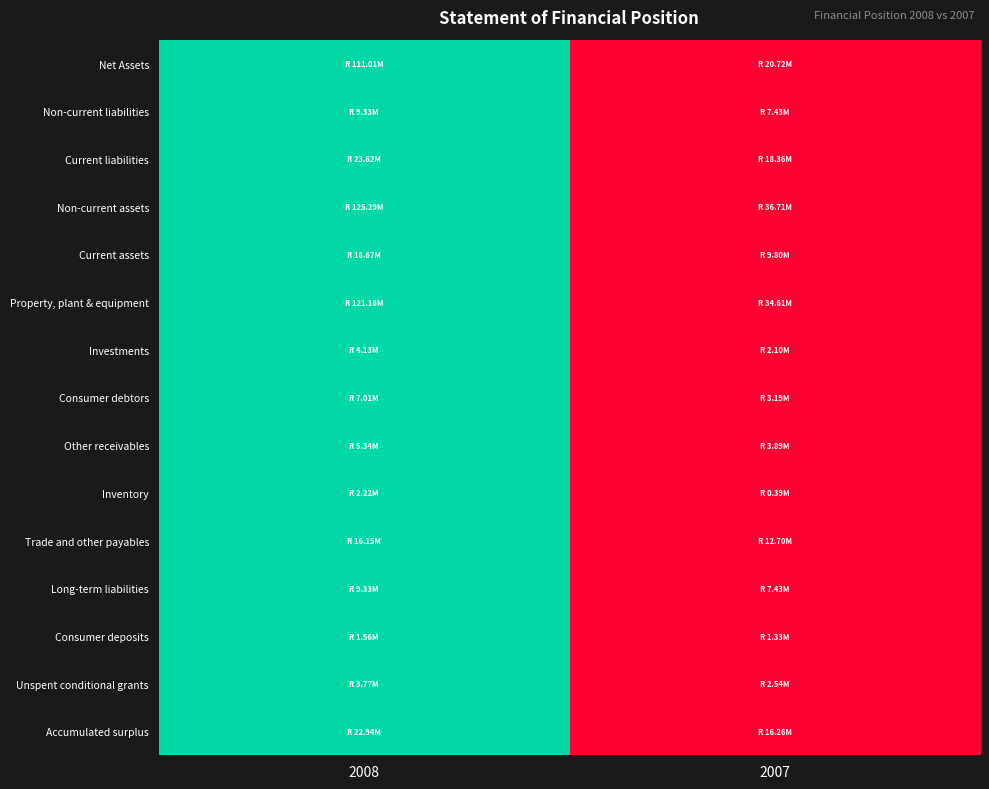

Reading right to left, list all the values displayed in this chart.

Net Assets: 2007=0	2008=1
Non-current liabilities: 2007=0	2008=1
Current liabilities: 2007=0	2008=1
Non-current assets: 2007=0	2008=1
Current assets: 2007=0	2008=1
Property, plant & equipment: 2007=0	2008=1
Investments: 2007=0	2008=1
Consumer debtors: 2007=0	2008=1
Other receivables: 2007=0	2008=1
Inventory: 2007=0	2008=1
Trade and other payables: 2007=0	2008=1
Long-term liabilities: 2007=0	2008=1
Consumer deposits: 2007=0	2008=1
Unspent conditional grants: 2007=0	2008=1
Accumulated surplus: 2007=0	2008=1